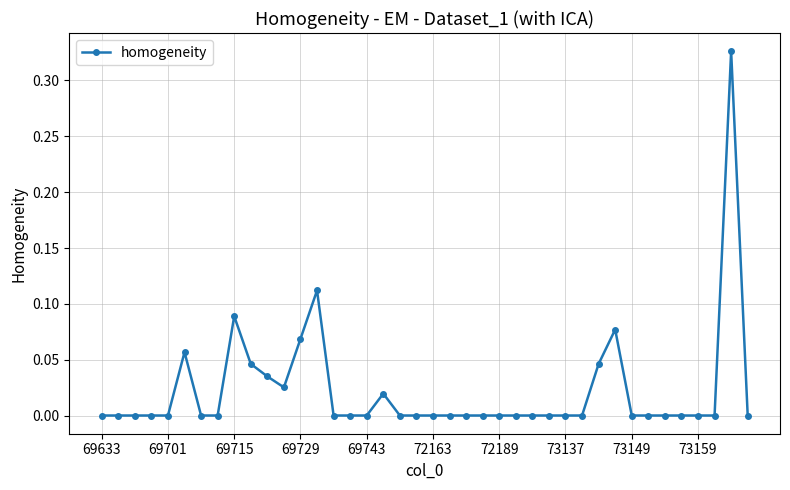

True or false: the data has more than 0 interior local peaks.

True